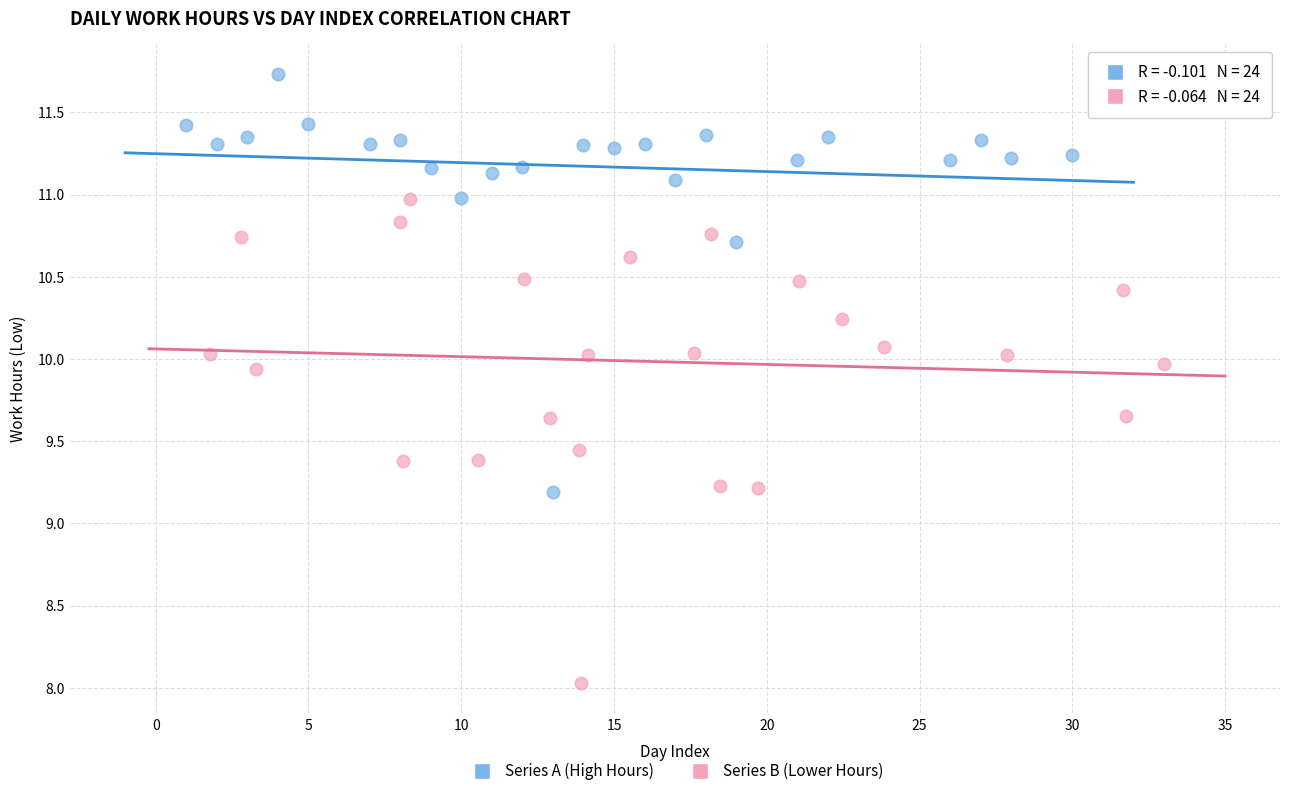

Which series has the largest Y range (max minus min)?

Series B (Lower Hours)